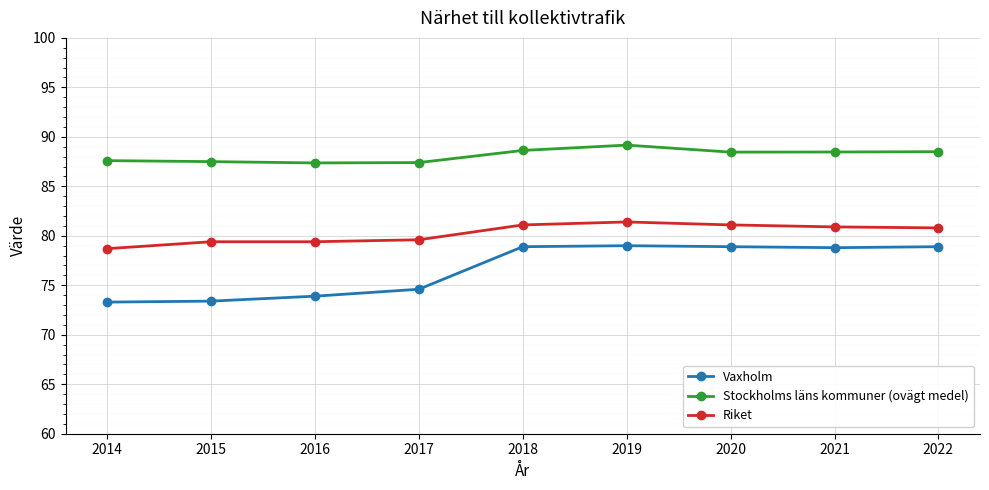

Is it true that Vaxholm equals 73.3 at 2014?

True